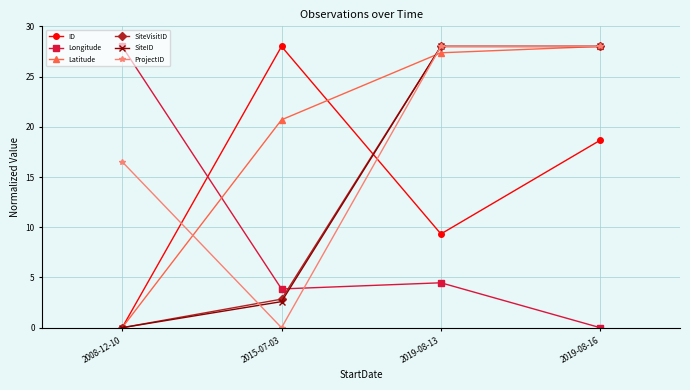

Between 2008-12-10 and 2019-08-13, which series saw the biggest shift?

SiteVisitID